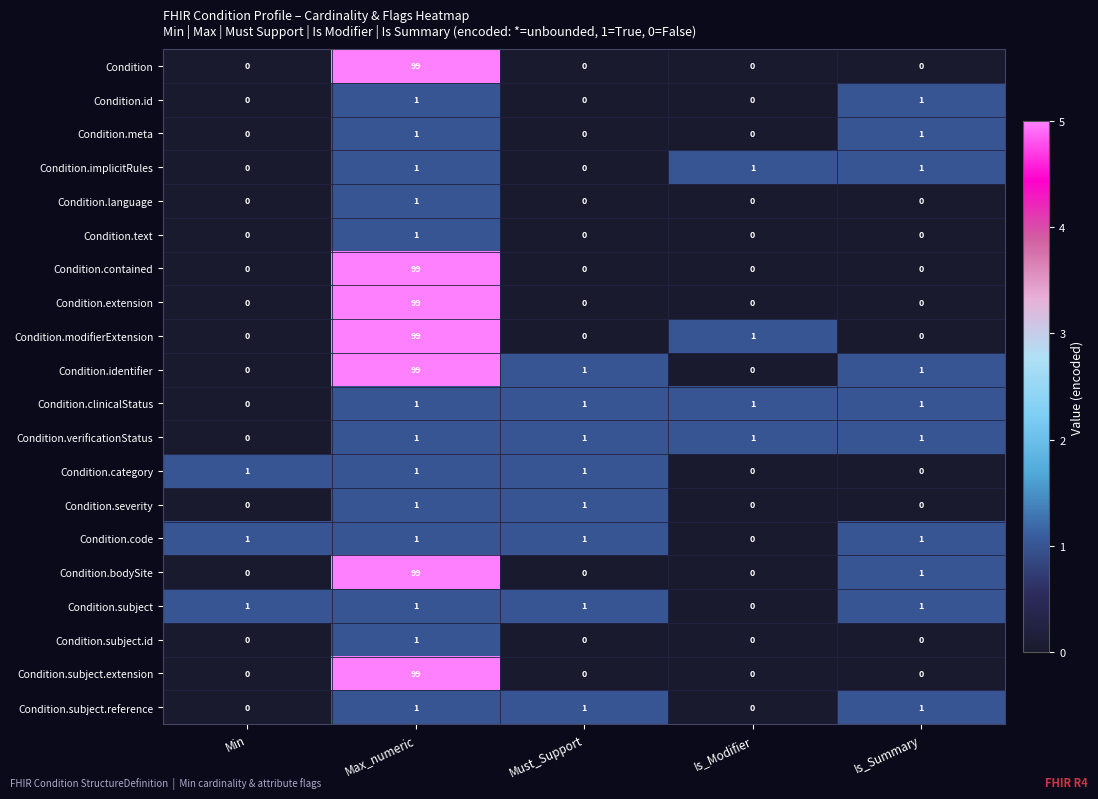

True or false: Condition.clinicalStatus has a value of 0 at Must_Support.

False